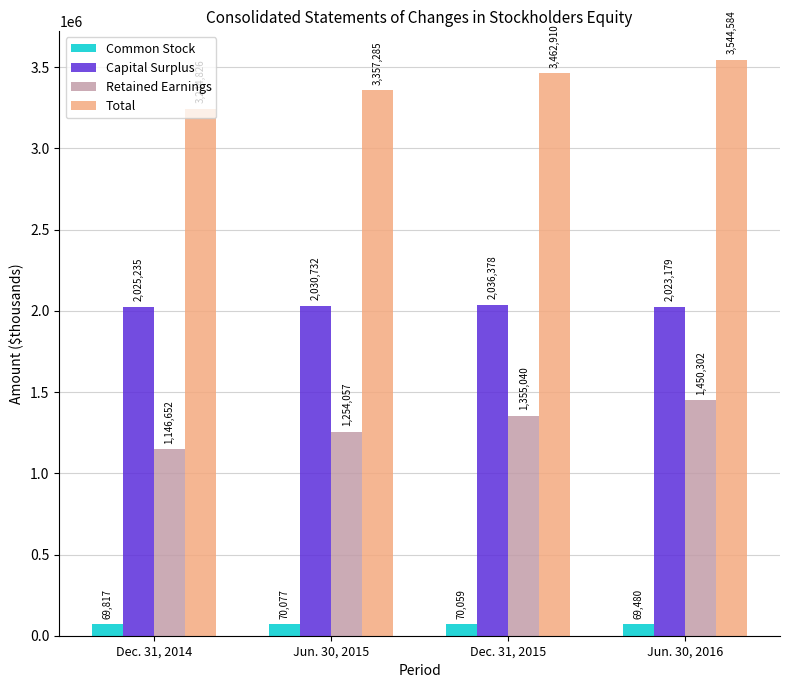

At Dec. 31, 2014, list the series in order from largest to smallest.

Total, Capital Surplus, Retained Earnings, Common Stock